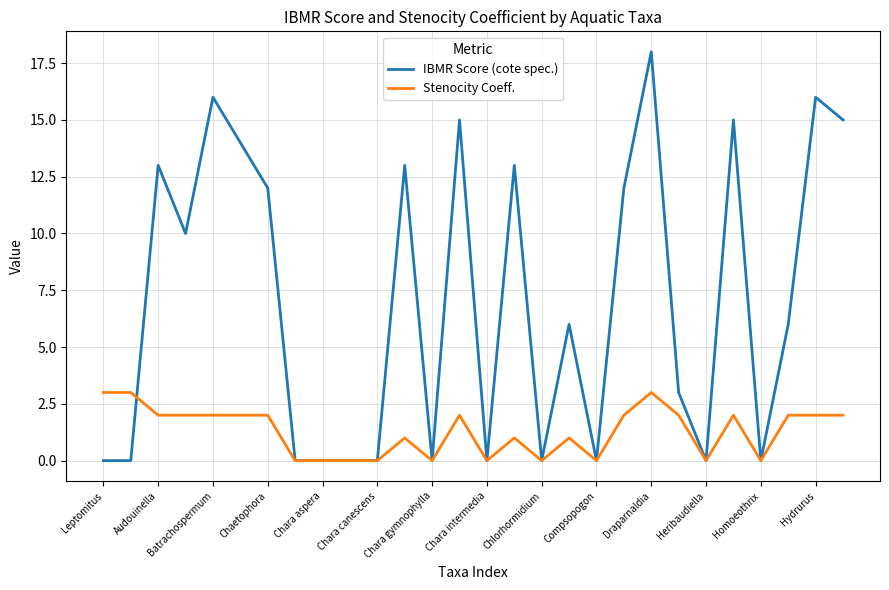

What is the greatest value displayed?

18